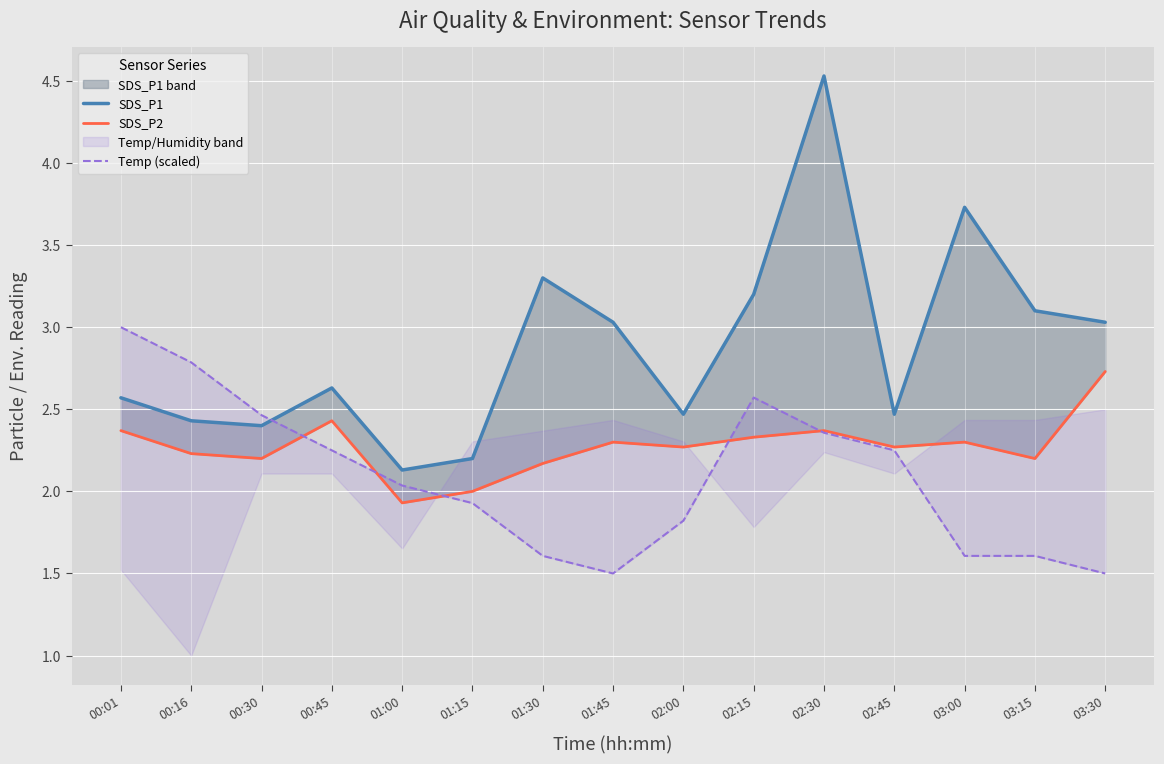

What is the label of the 6th point from the right?

02:15